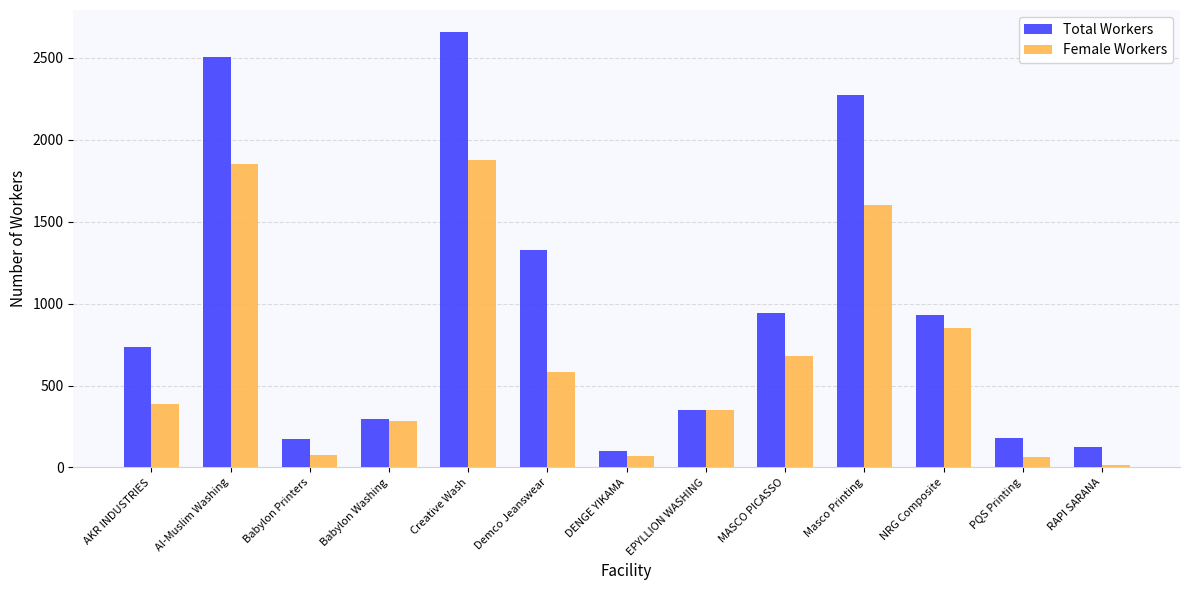

What are all the series names shown in the legend?

Total Workers, Female Workers